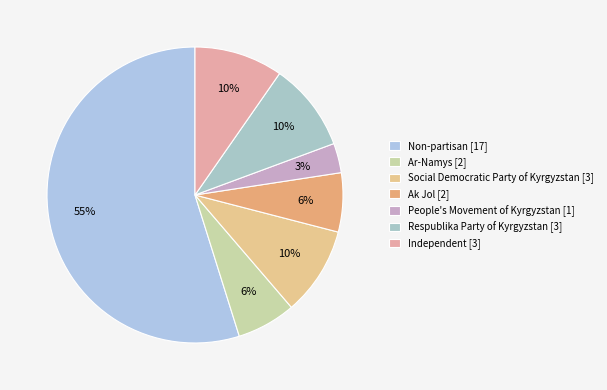

Does any single category account for the majority?

Yes